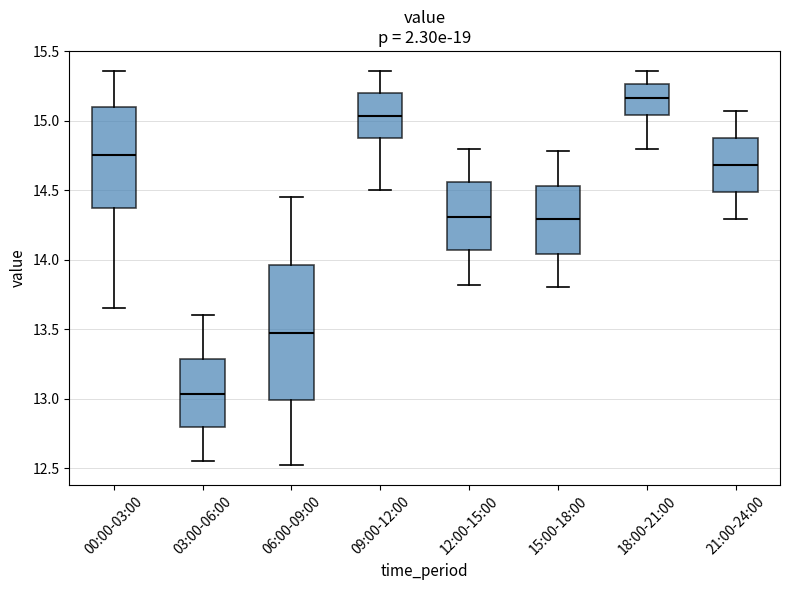

Where is the lower edge of the box for 00:00-03:00 on the y-axis? The values are not printed on the chart, so give them approximately, as read against the axis.

14.40